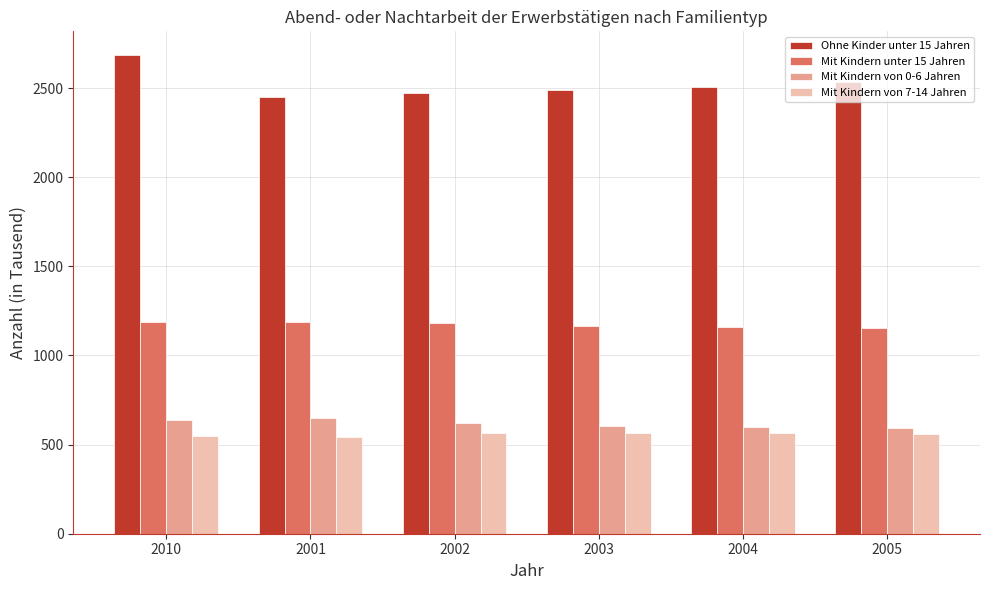

What is the total value across all series at 2004?

4829.8